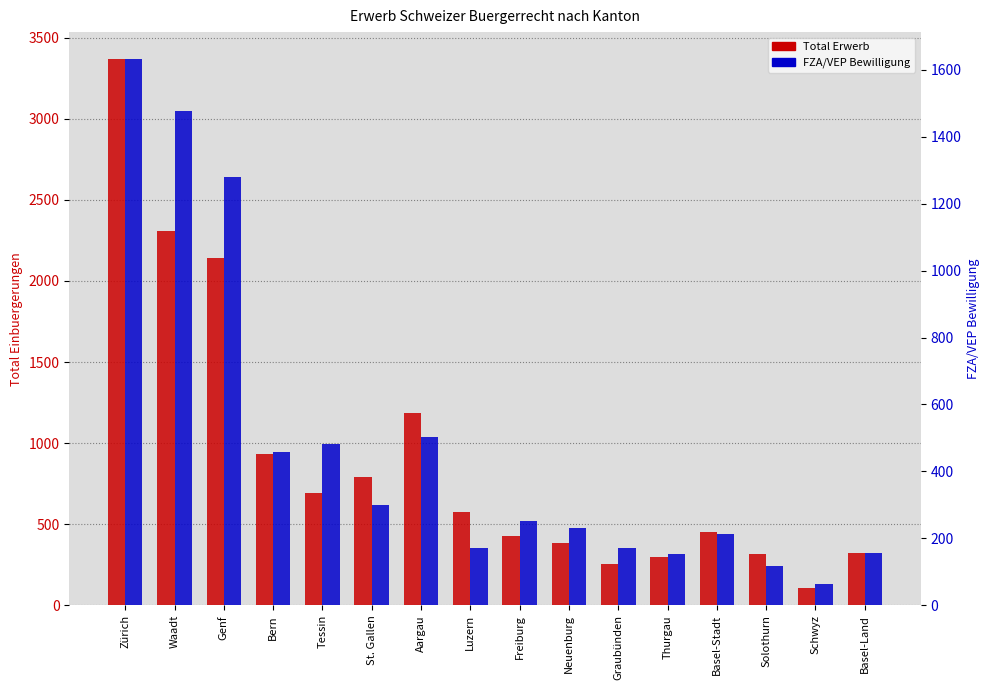

Is it true that FZA/VEP Bewilligung equals 300 at St. Gallen?

True